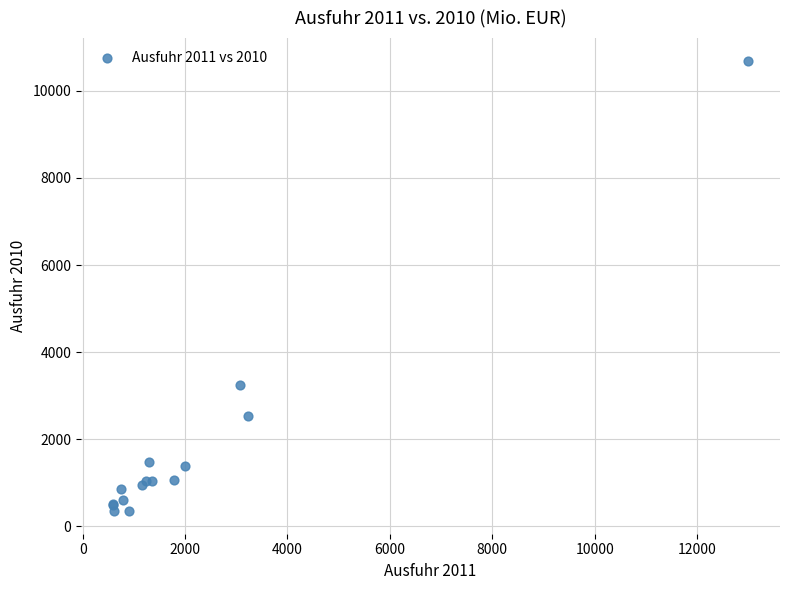

What Y value in the scatter plot is closest to 5520?

3248.7